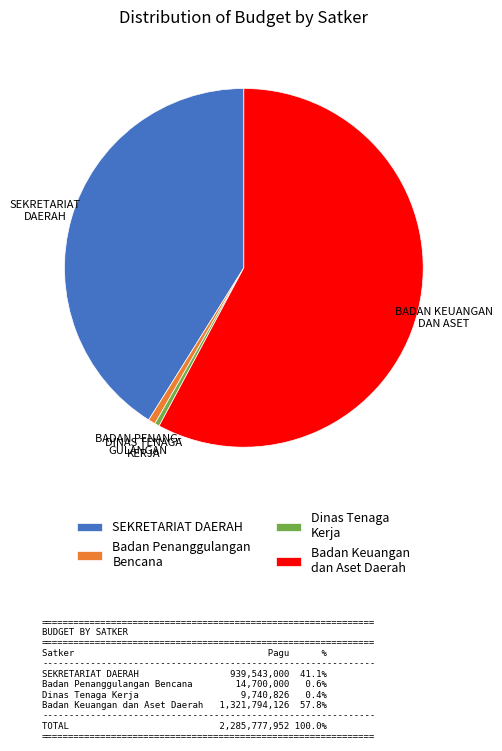

What is the largest slice in the pie chart?

Badan Keuangan dan Aset Daerah